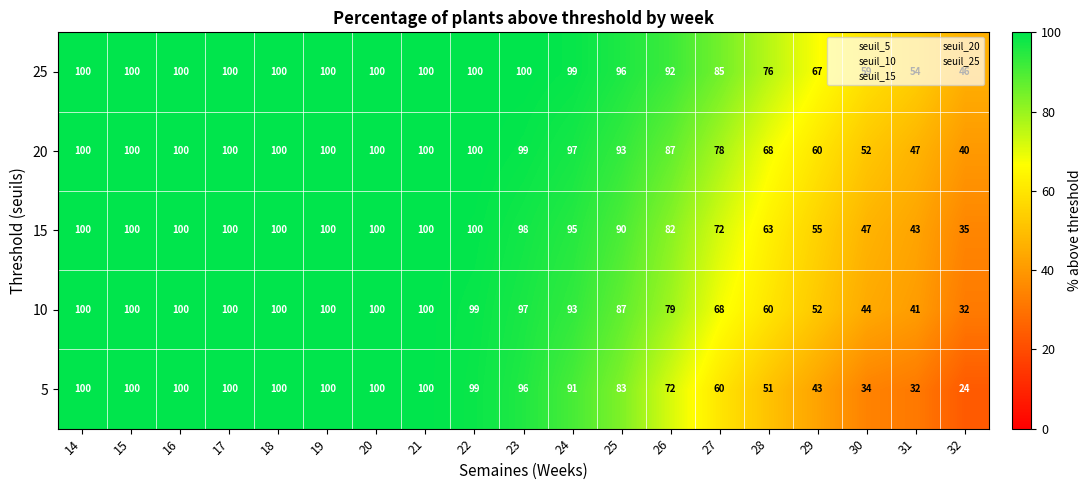

Is it true that 20 equals 60.0 at 29?

True